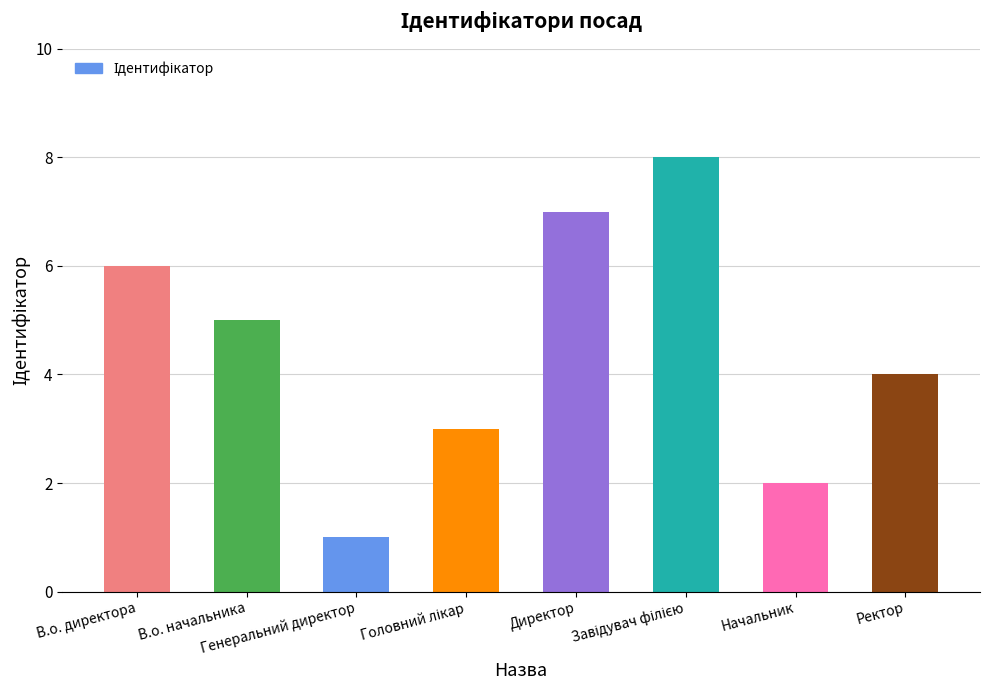

What is the greatest value displayed?

8